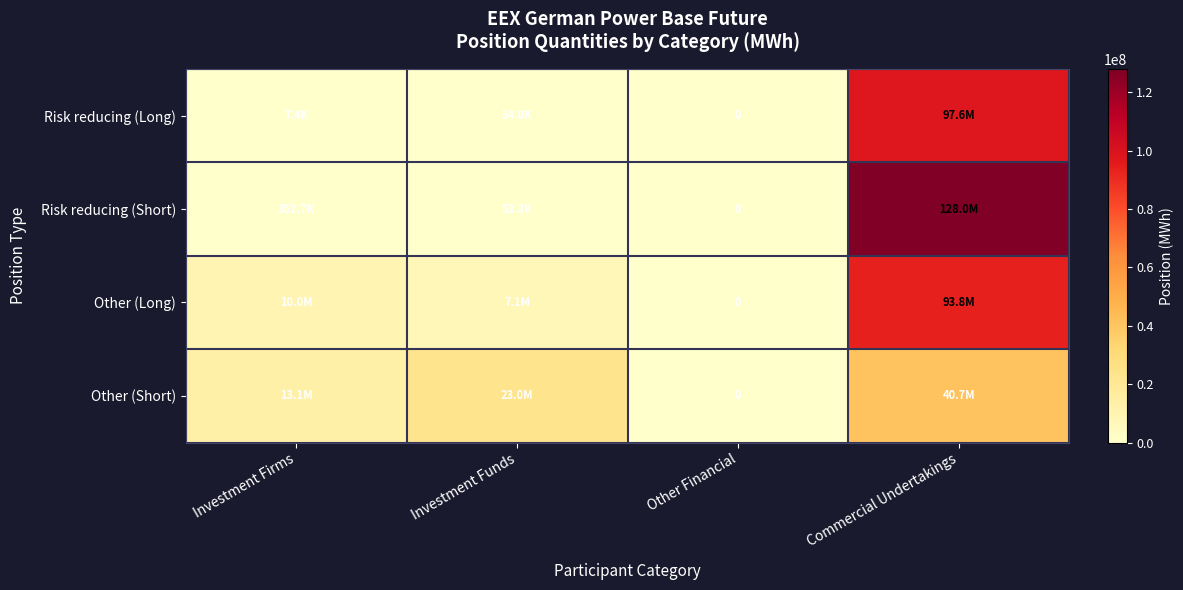

At how many categories does at least one series exceed 94592232?

1